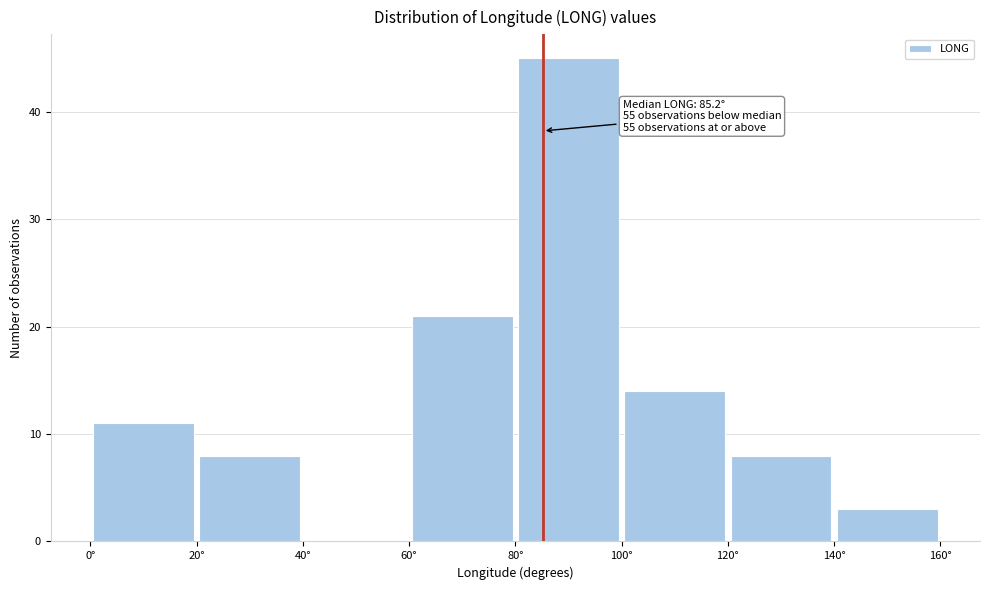

Which range on the x-axis has the tallest bar?

80 to 100